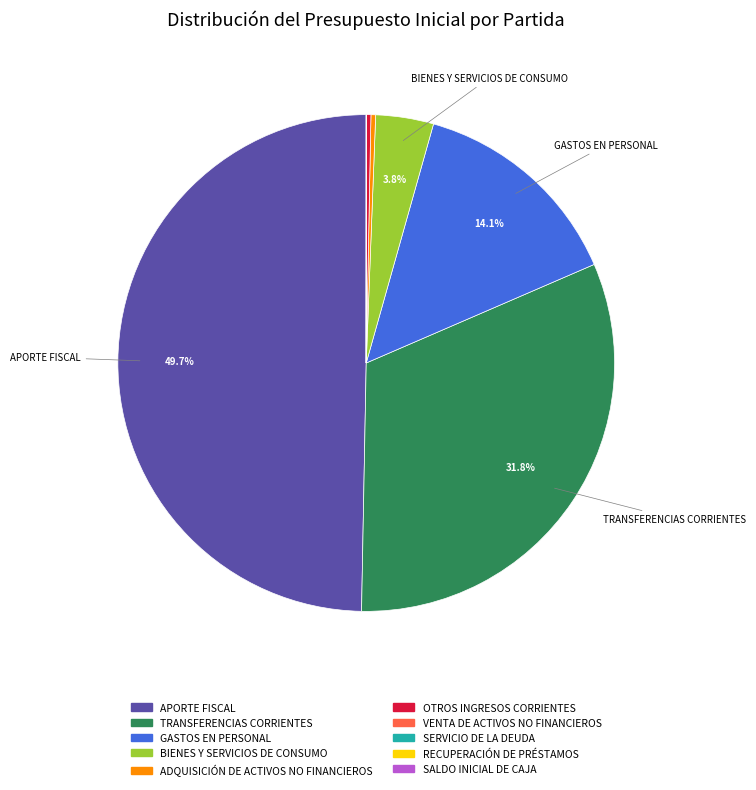

Which slice is the largest?

APORTE FISCAL